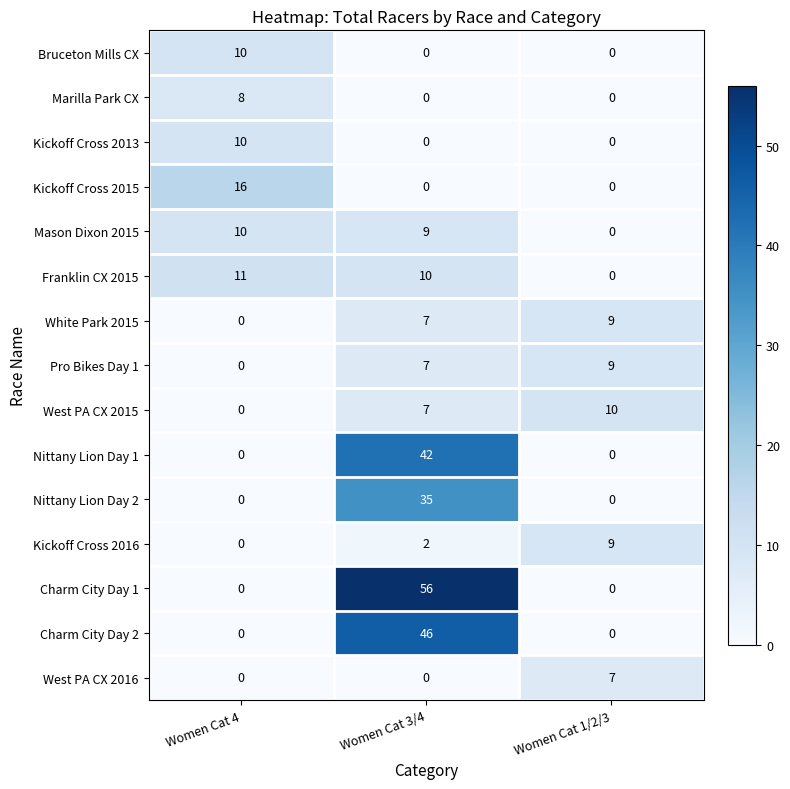

How many data points in West PA CX 2016 are above 0?

1